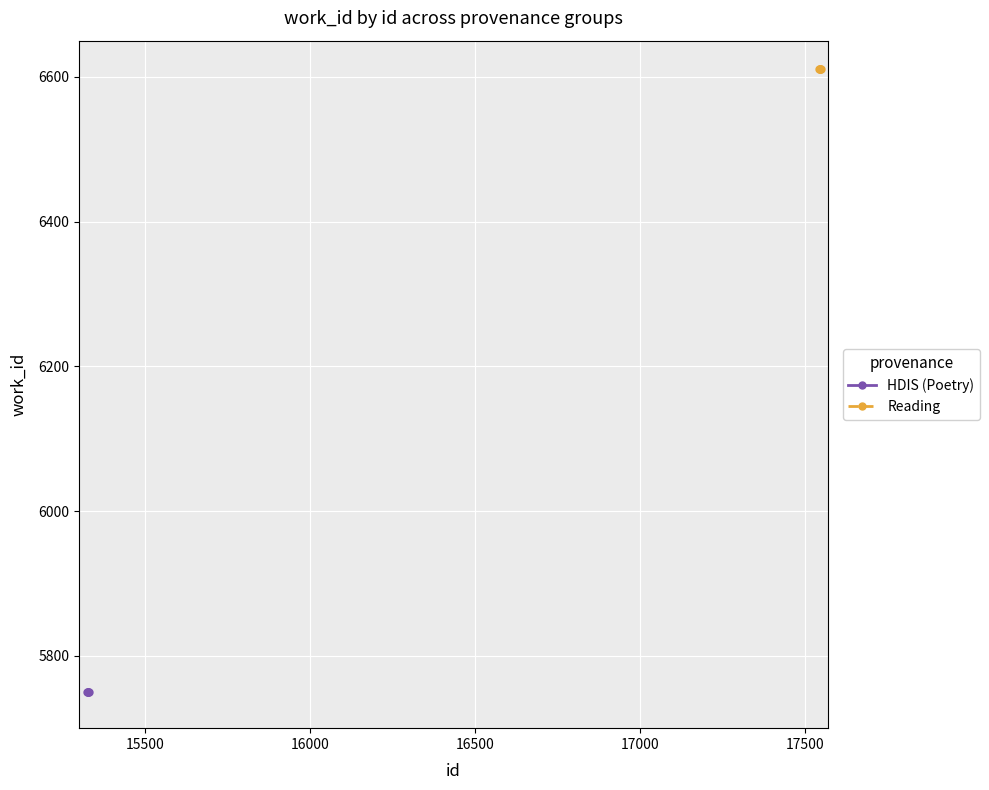

What are all the series names shown in the legend?

HDIS (Poetry), Reading